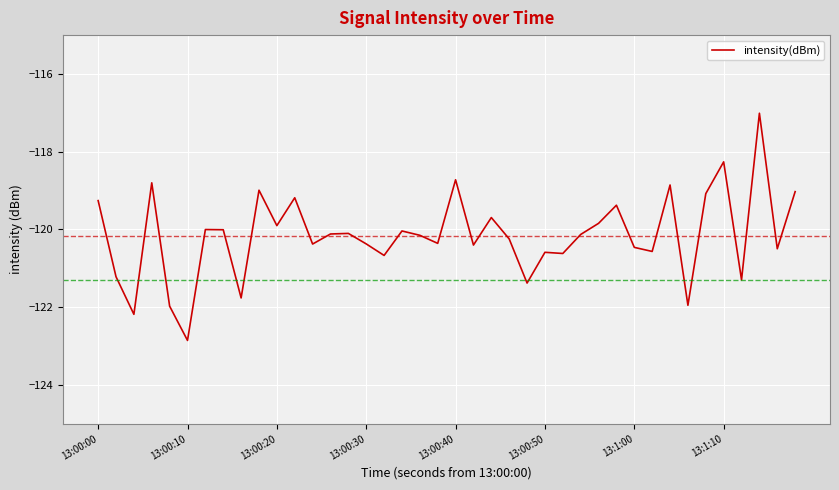

What is the difference between the maximum and minimum values?

5.8